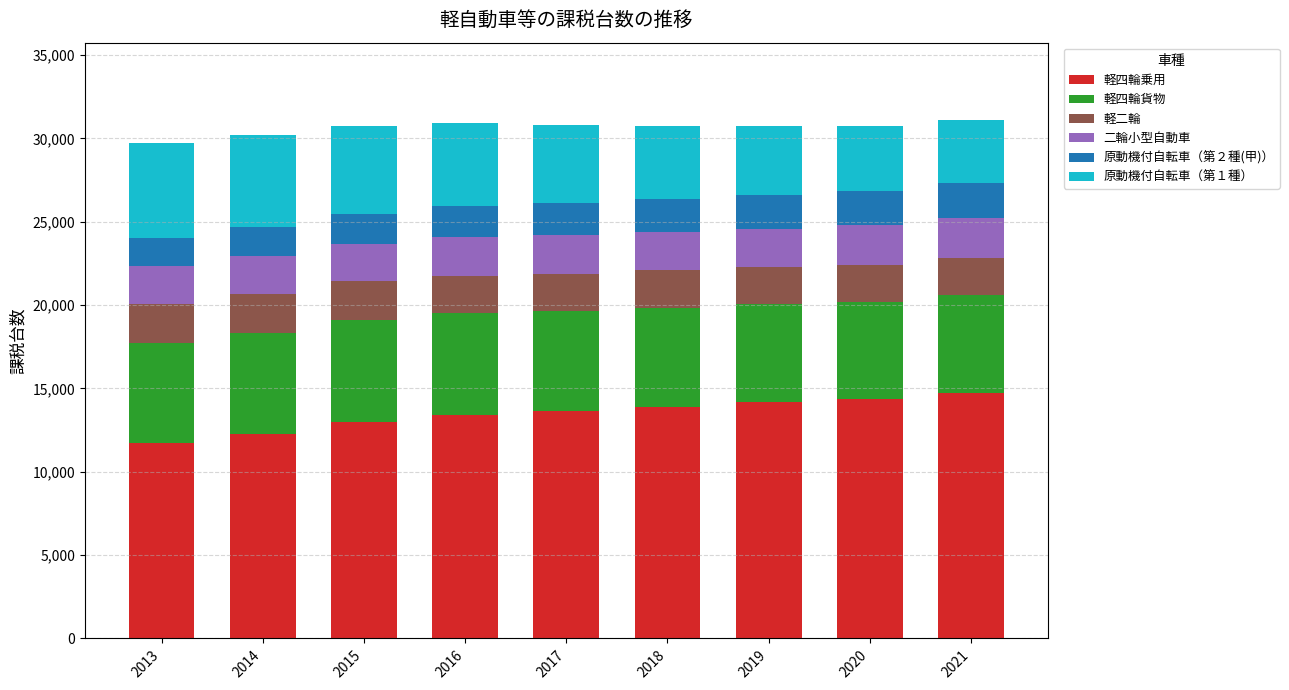

What is the highest value of the 軽四輪乗用 series?

14705